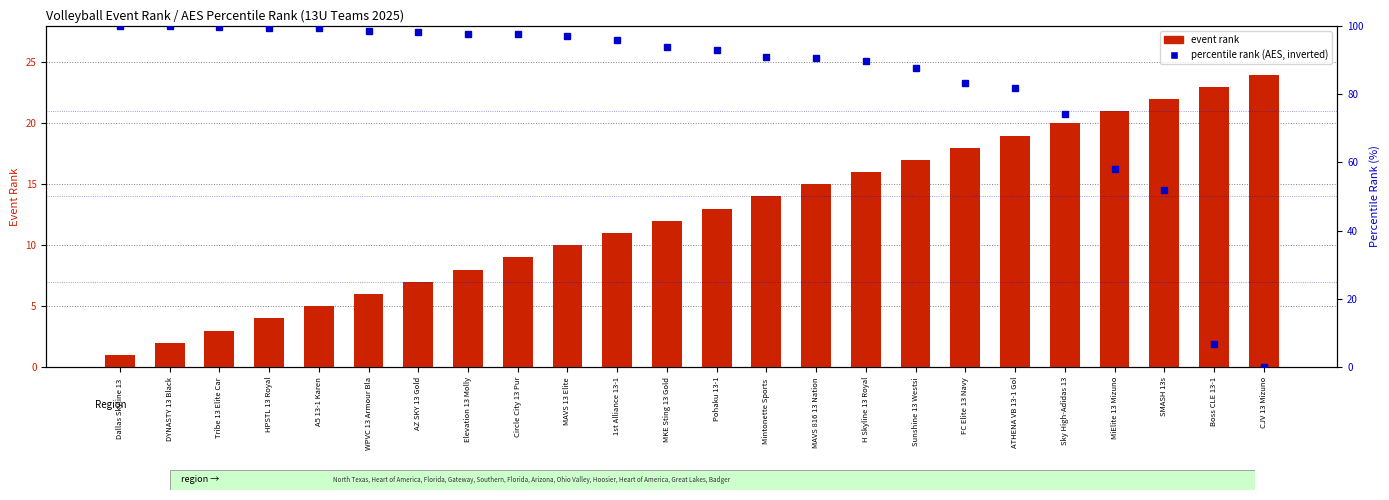

Which series has the widest spread of values?

percentile rank within the sample